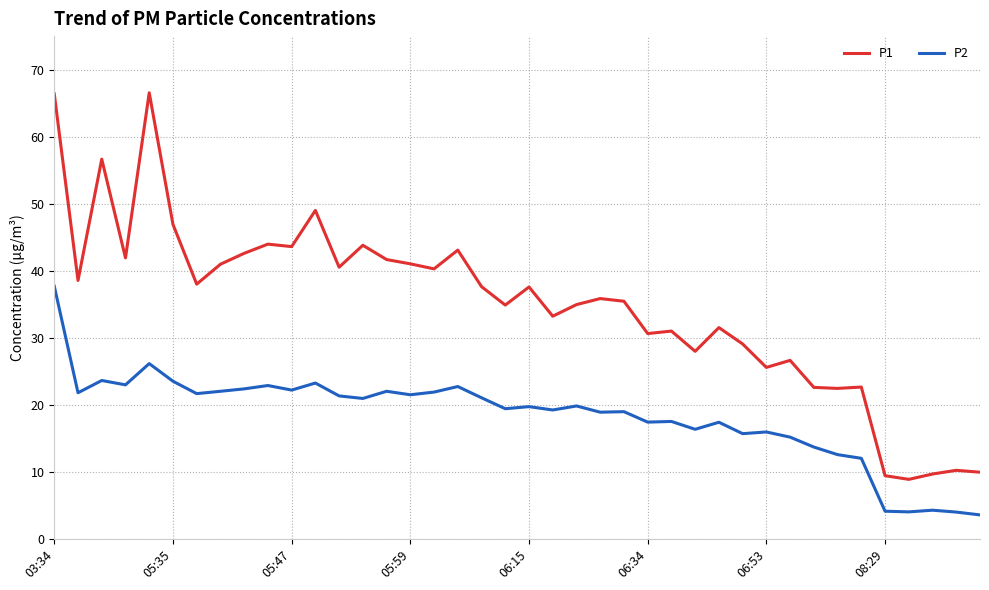

What is the sum of all P2 values?

731.6